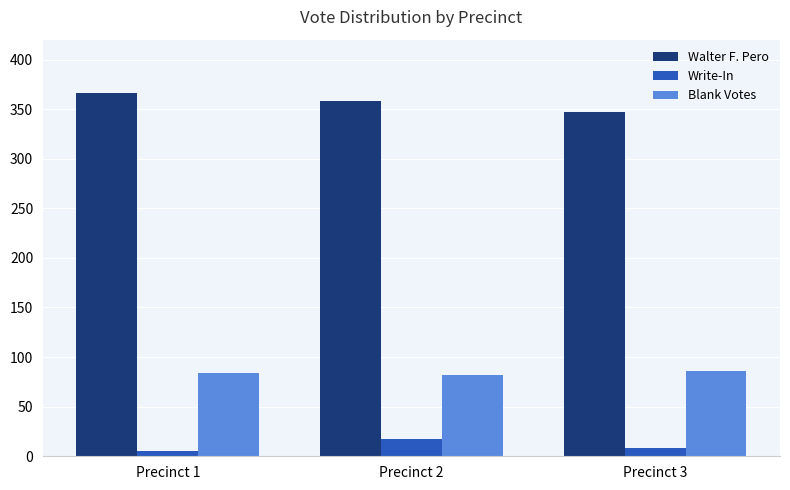

Which category has the lowest value in the Walter F. Pero series?

Precinct 3